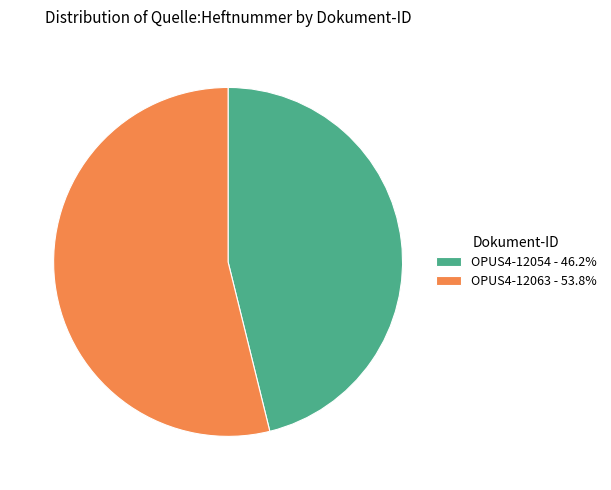

Does any single category account for the majority?

Yes